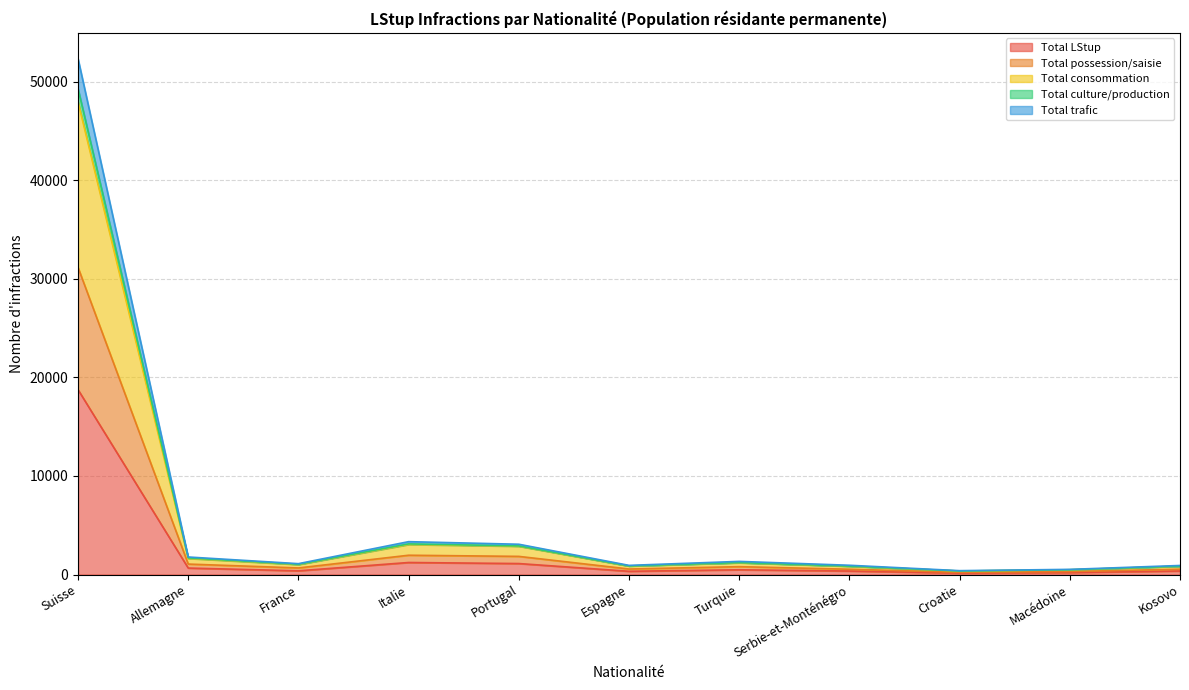

Which category has the highest value in the Total LStup series?

Suisse